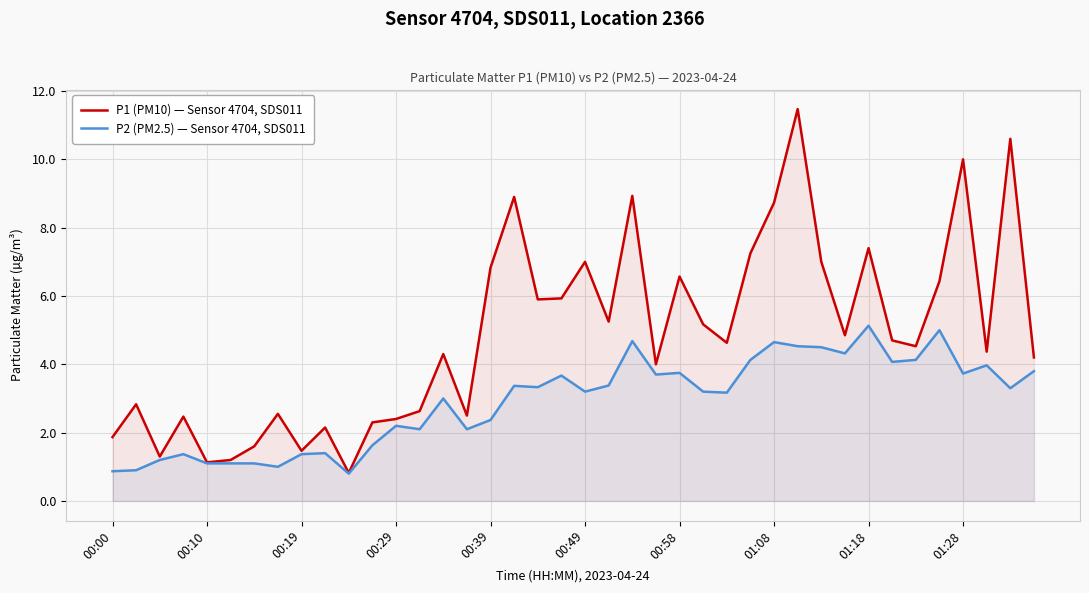

True or false: P1 (PM10) — Sensor 4704, SDS011 and P2 (PM2.5) — Sensor 4704, SDS011 intersect in this chart.

False